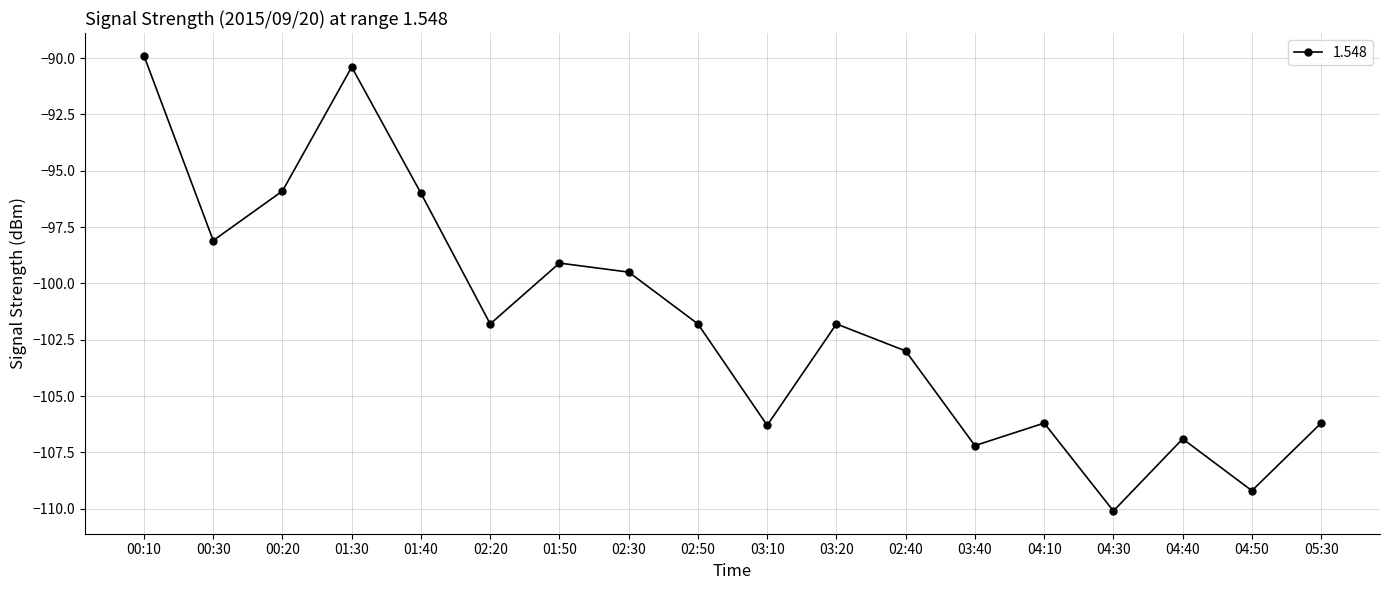

Which has a higher value, 03:10 or 00:10?

00:10